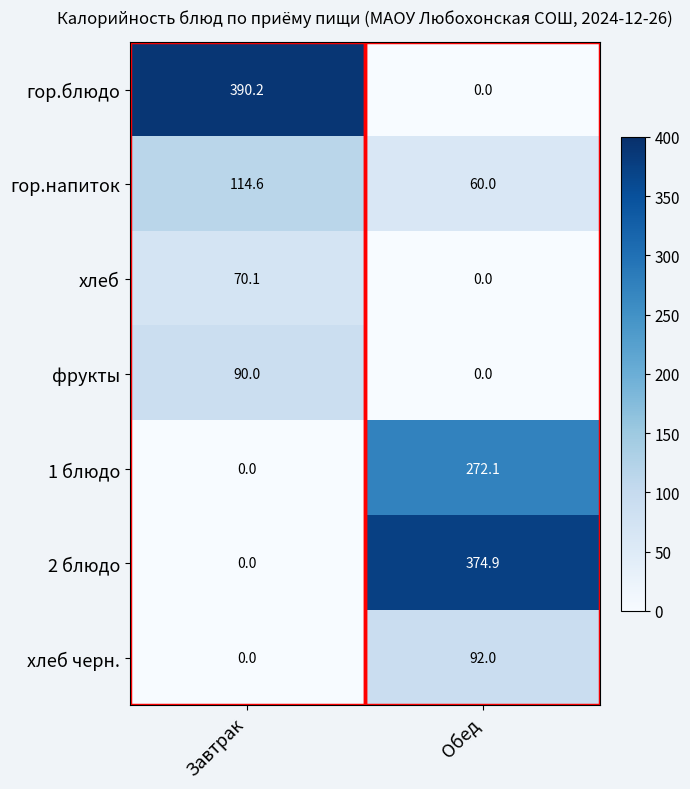

What is the difference between the maximum and minimum values in the 1 блюдо series?

272.1